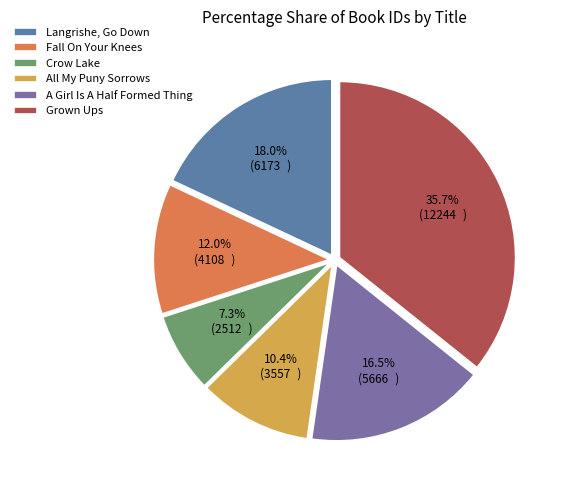

To the nearest percent, what is the average slice percentage?

17%